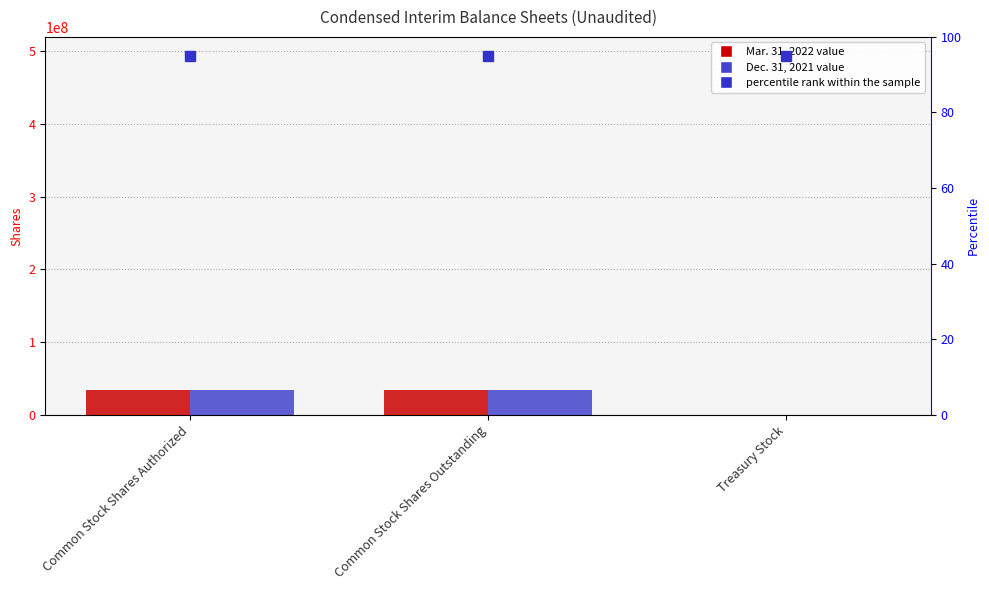

Does the chart contain any negative values?

No